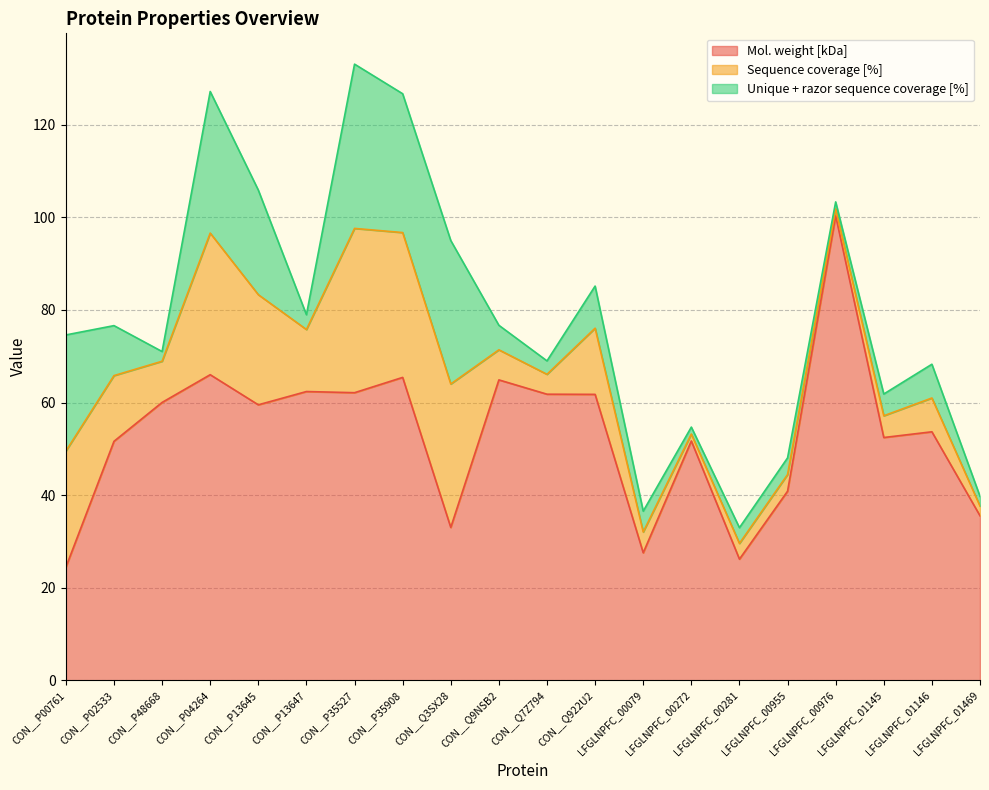

Is it true that Mol. weight [kDa] equals 51.6 at CON__P02533?

True